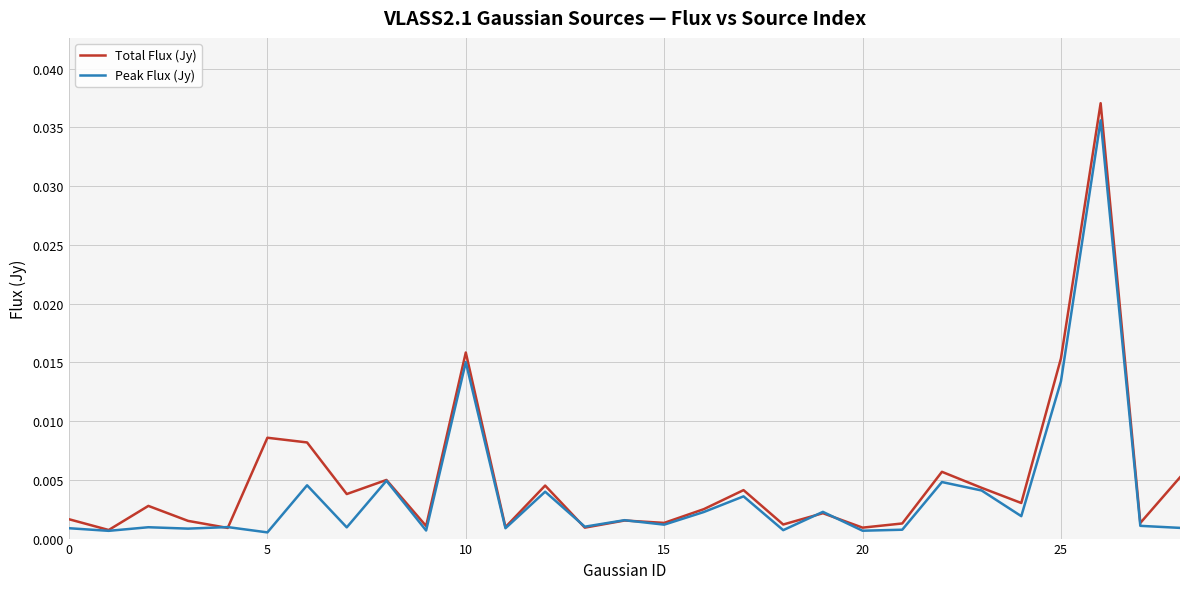

What is the sum of all Total Flux (Jy) values?

0.1